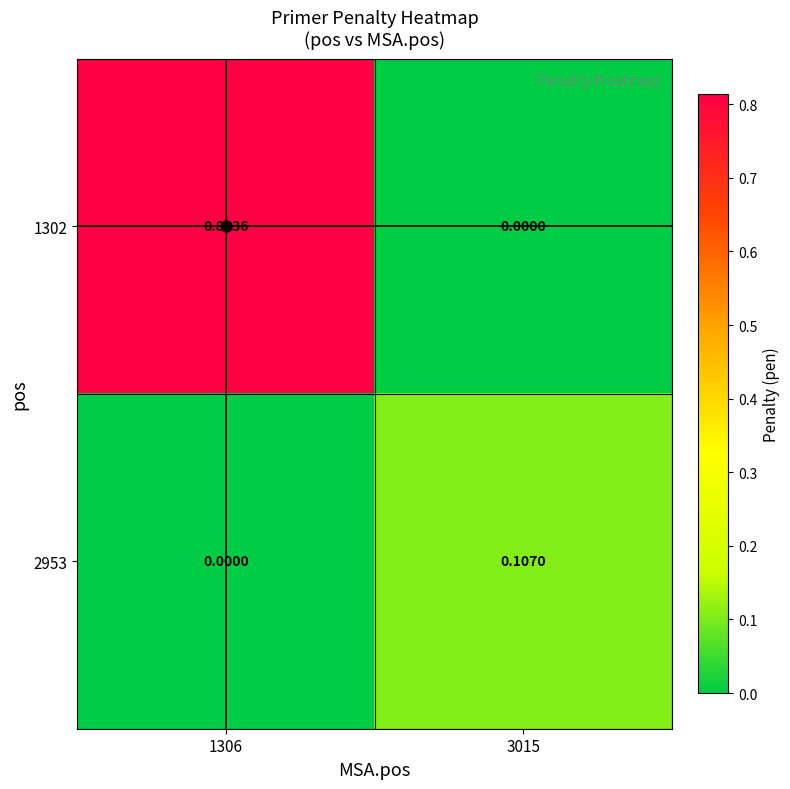

Which series has the widest spread of values?

1302